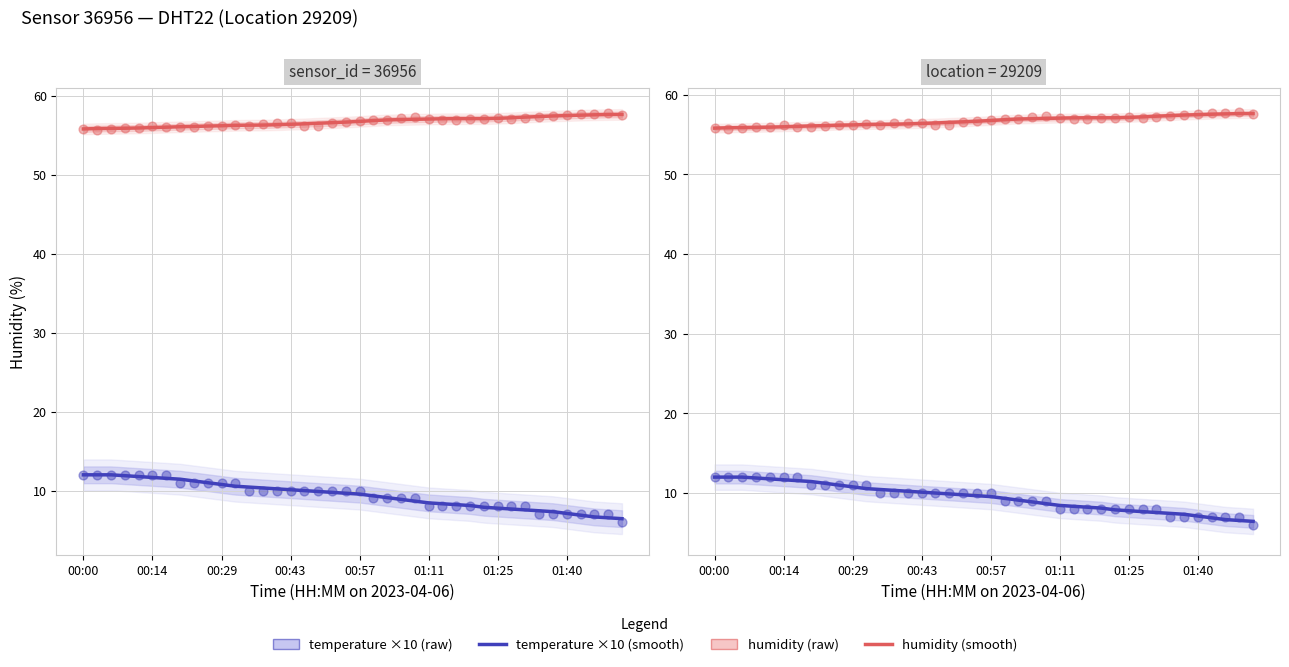

Which series reaches the maximum Y coordinate?

humidity (raw)